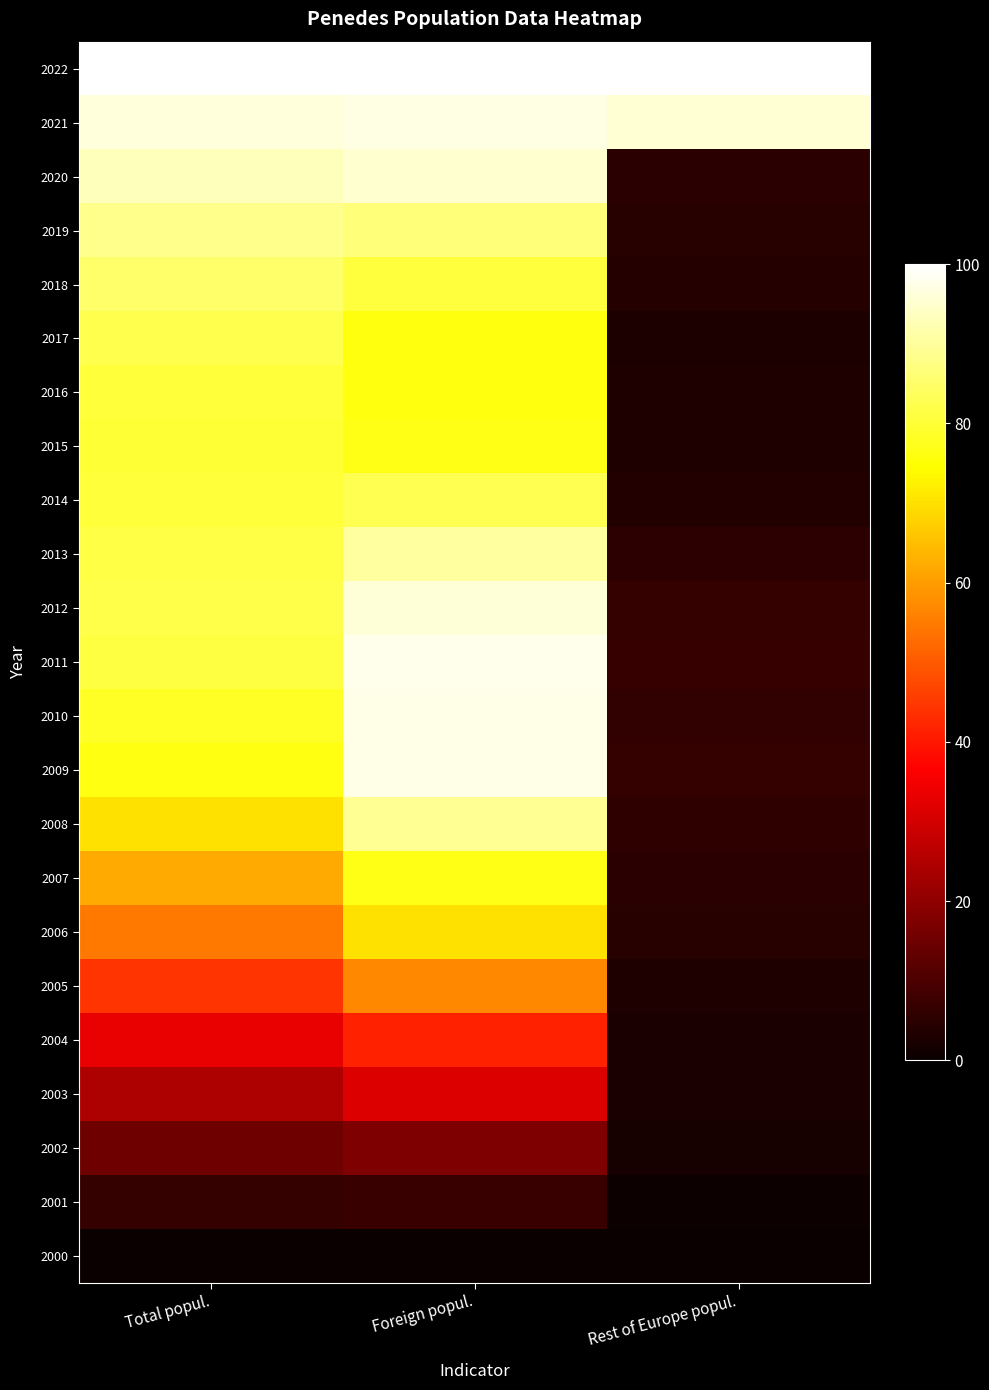

How many series are shown in this chart?

23